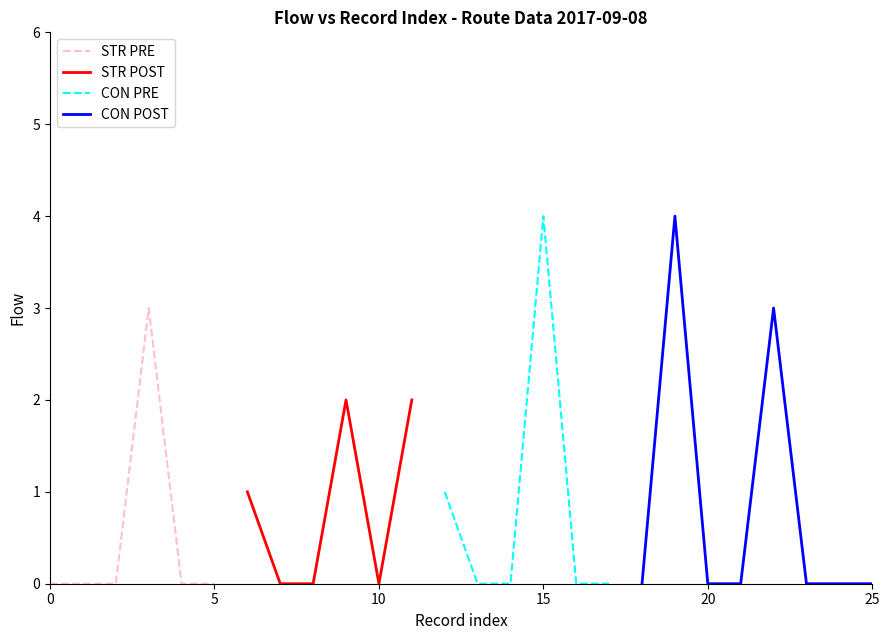

Which series has the largest total across all categories?

CON POST